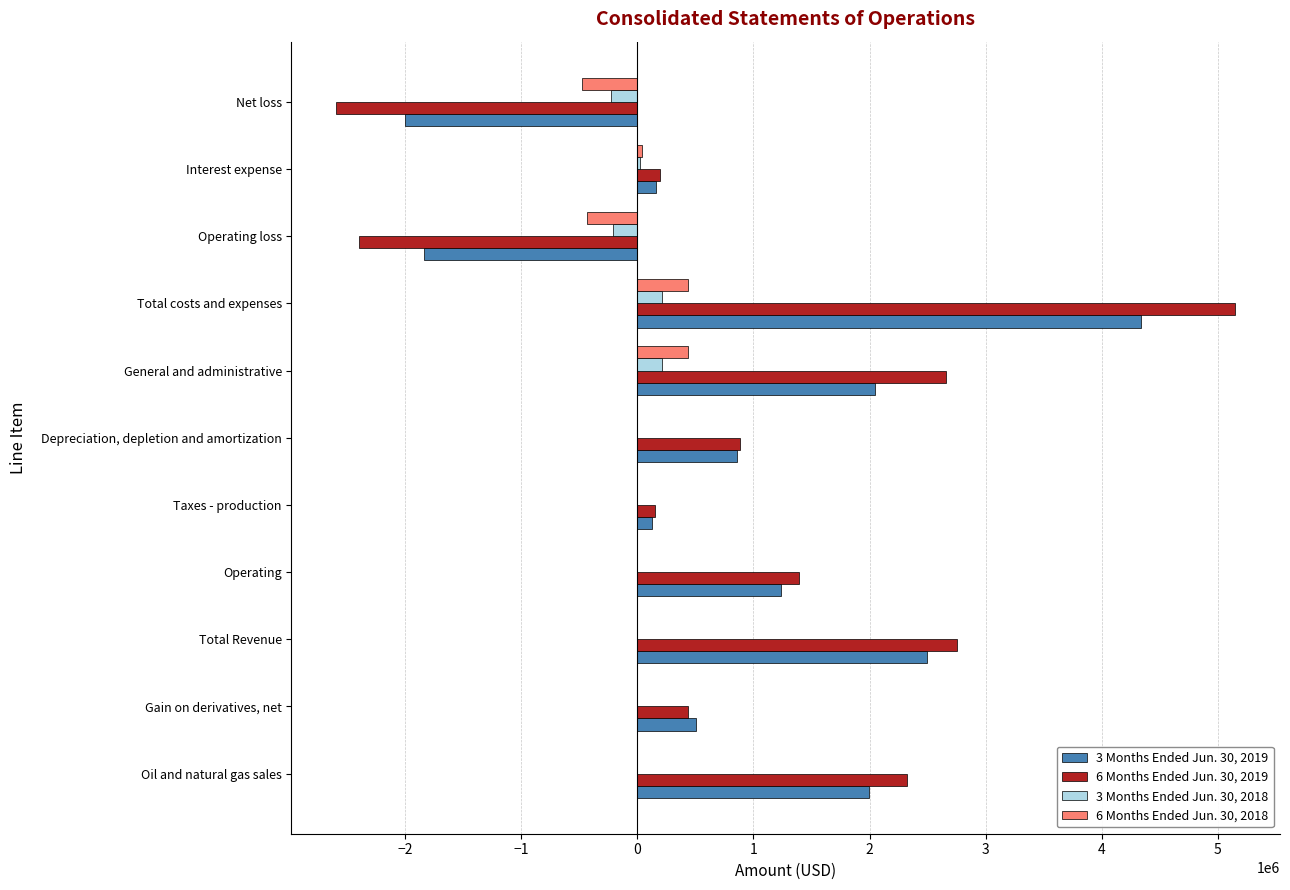

At which label does 3 Months Ended Jun. 30, 2019 reach its peak?

Total costs and expenses